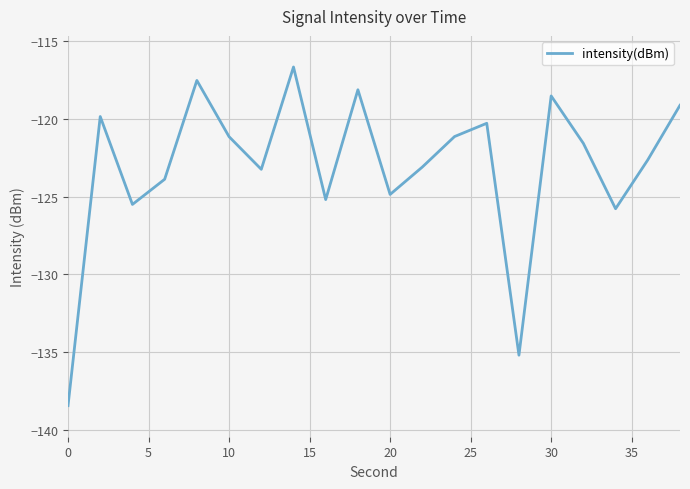

What is the minimum value shown in the chart?

-138.4